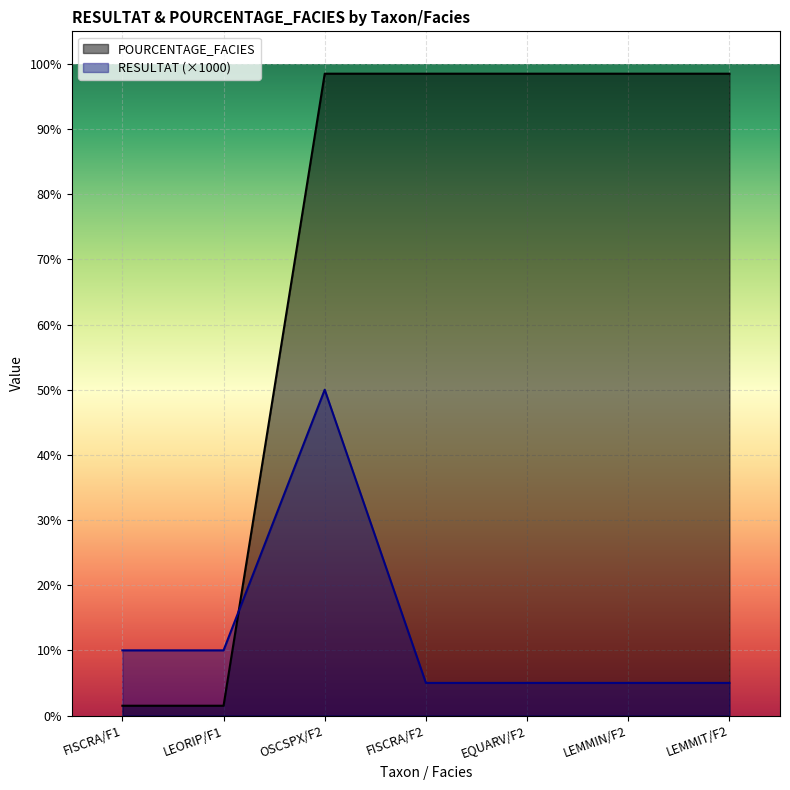

The RESULTAT series shows 2.0 at FISCRA/F1. True or false?

False